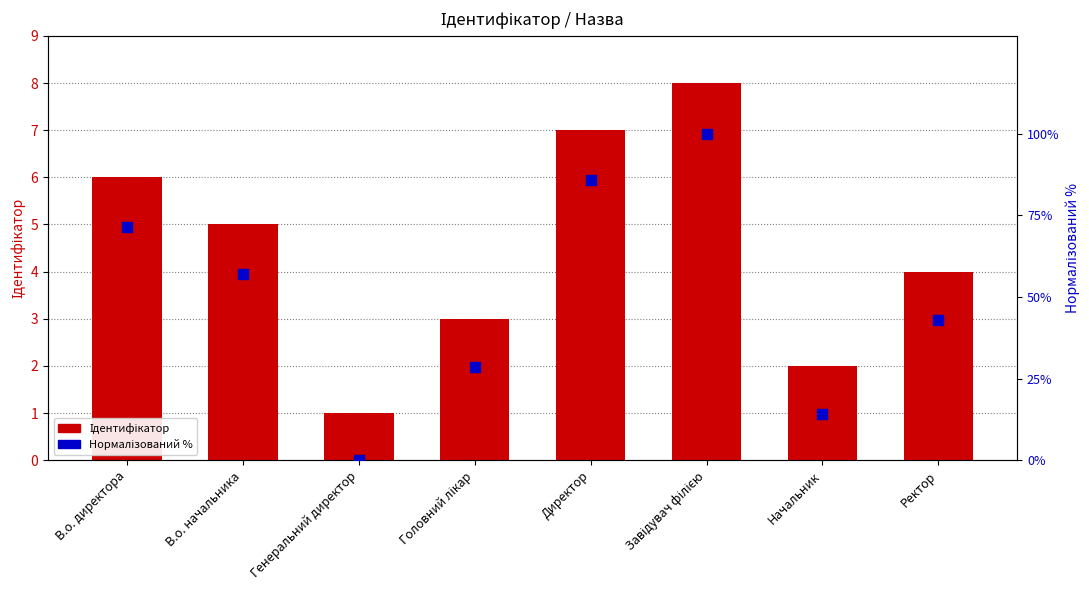

Which series reaches the maximum Y coordinate?

Нормалізований %